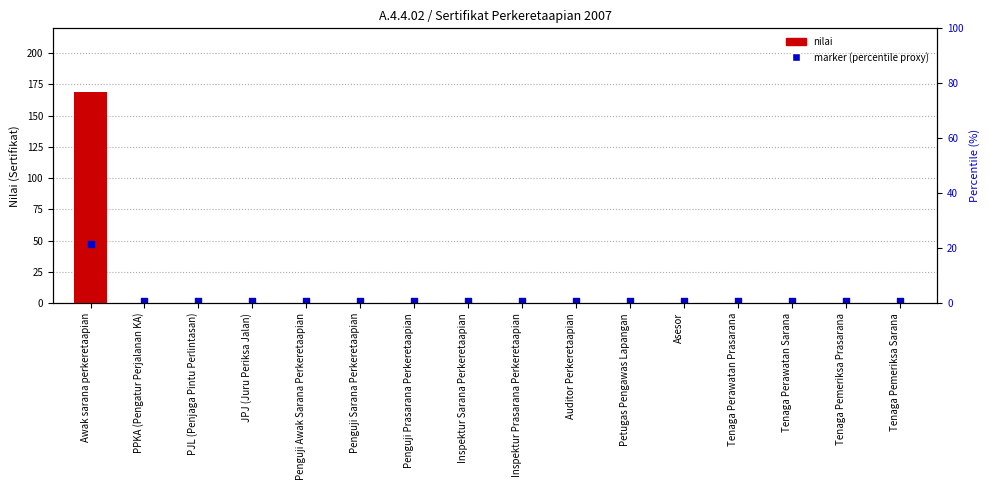

Which series contains the lowest Y value?

nilai